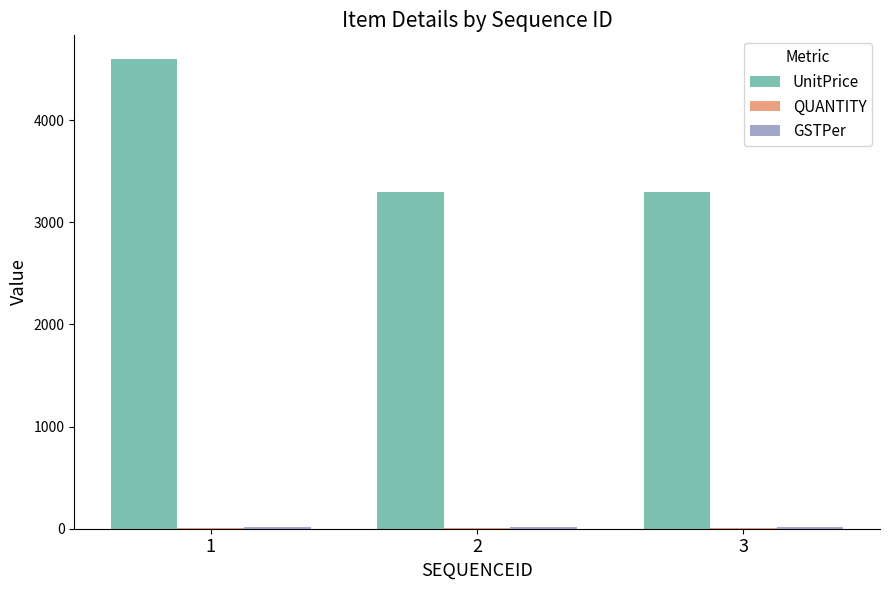

What is the sum of all UnitPrice values?

11200